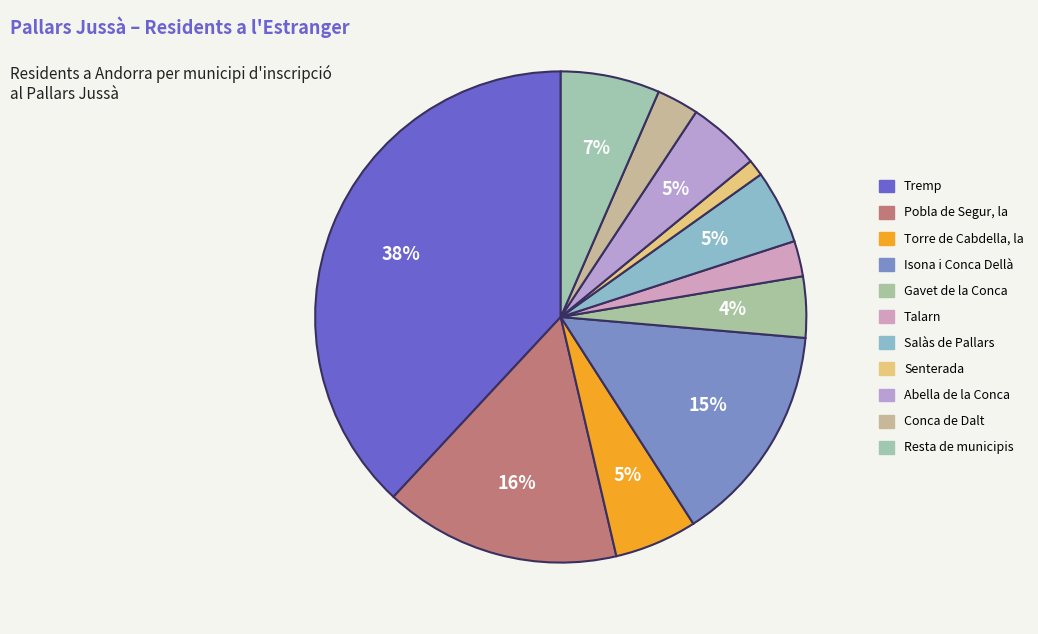

What is the total percentage of Talarn and Pobla de Segur, la?

17.9%